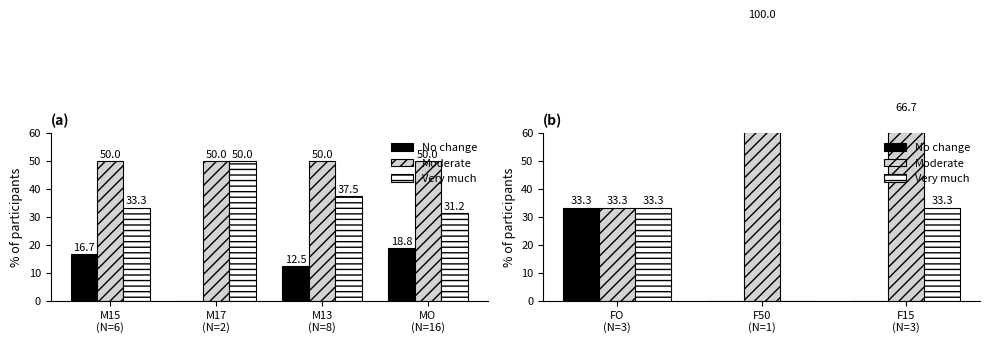

List the series in order of their overall mean, lowest first.

No change, Very much, Moderate